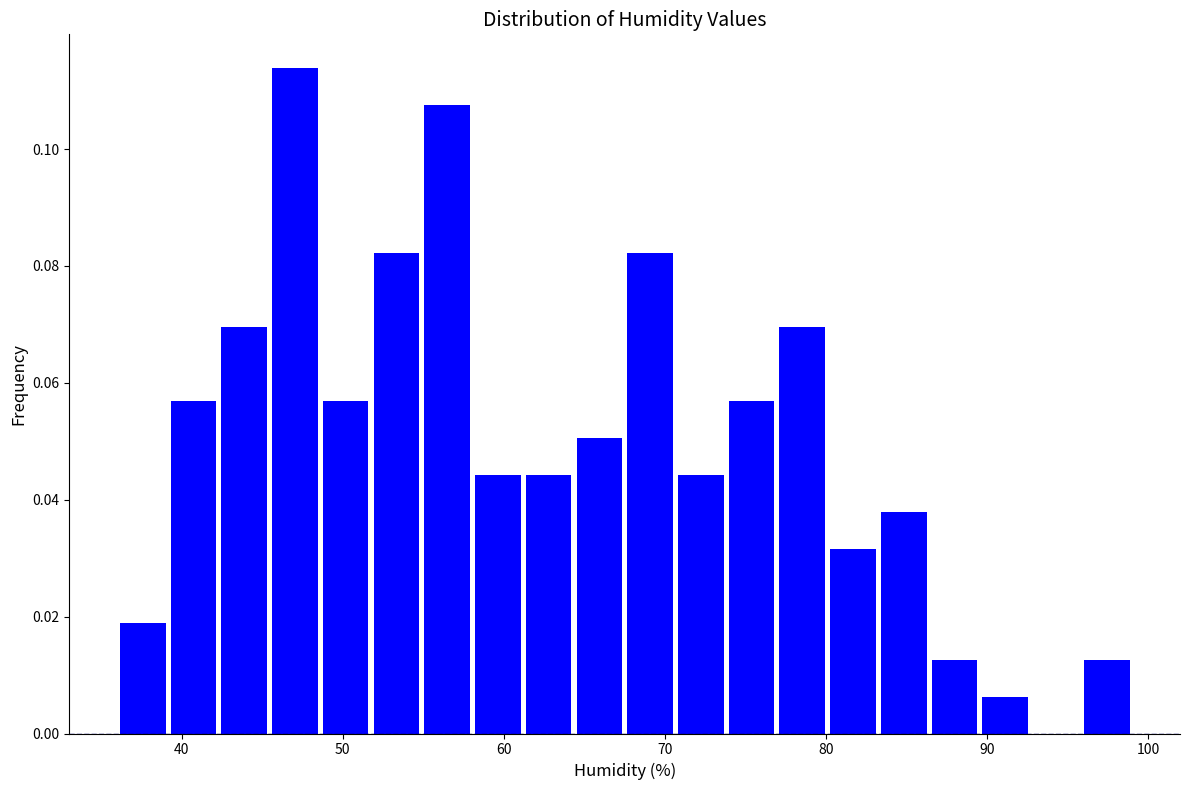

Read against the x-axis, roughly where is the centre of the tallest bar?

47